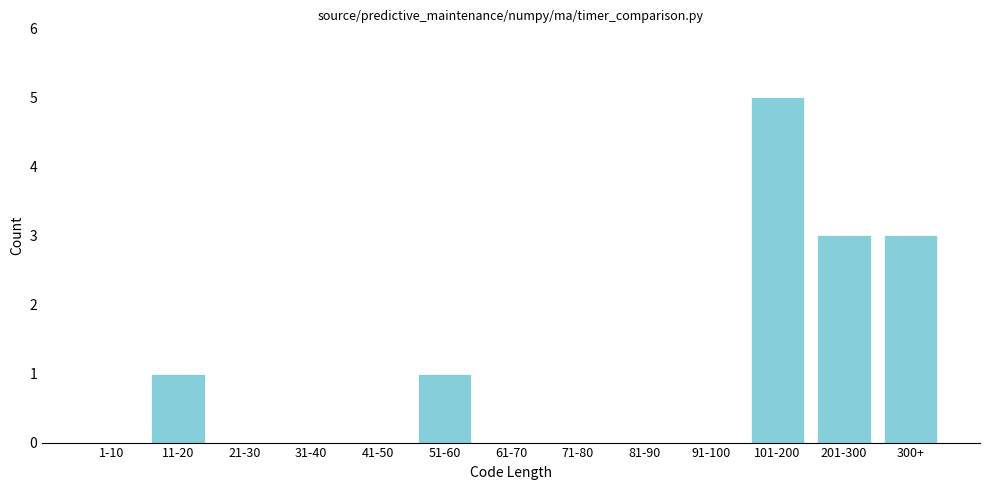

Reading right to left, transcribe all the data shown in this chart.

300+=3	201-300=3	101-200=5	91-100=0	81-90=0	71-80=0	61-70=0	51-60=1	41-50=0	31-40=0	21-30=0	11-20=1	1-10=0